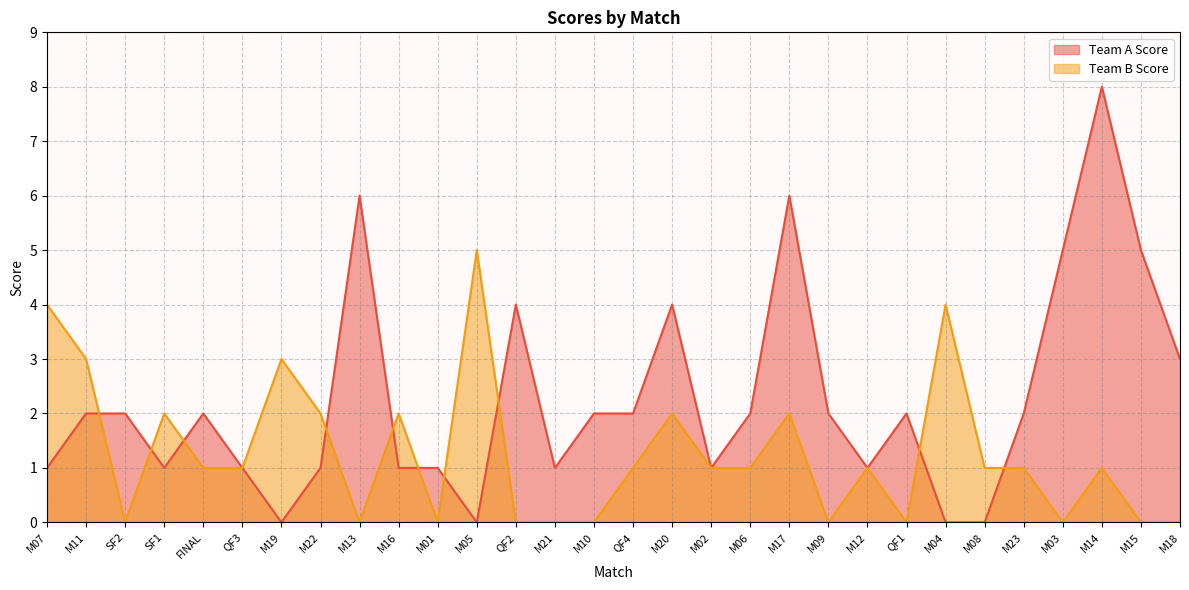

Which series changed the most between M07 and SF1?

Team B Score